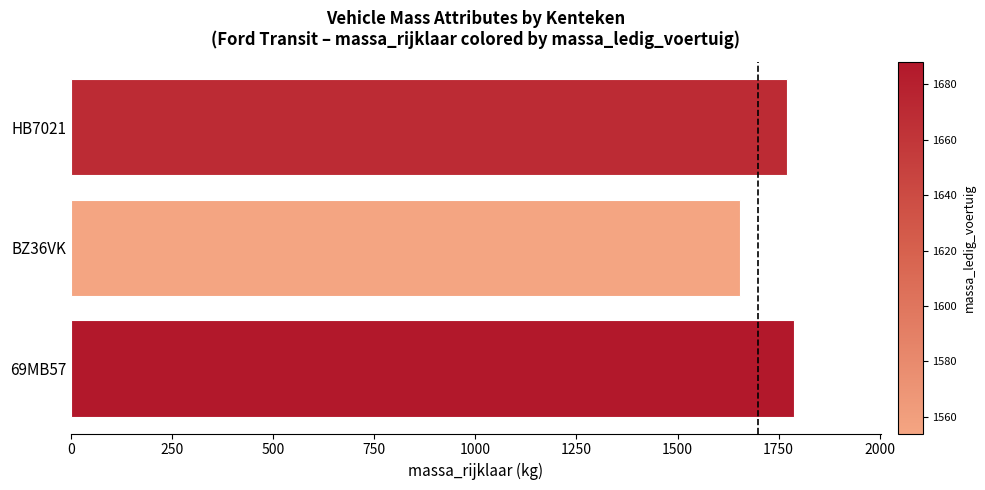

How many data points are less than 1770?

1